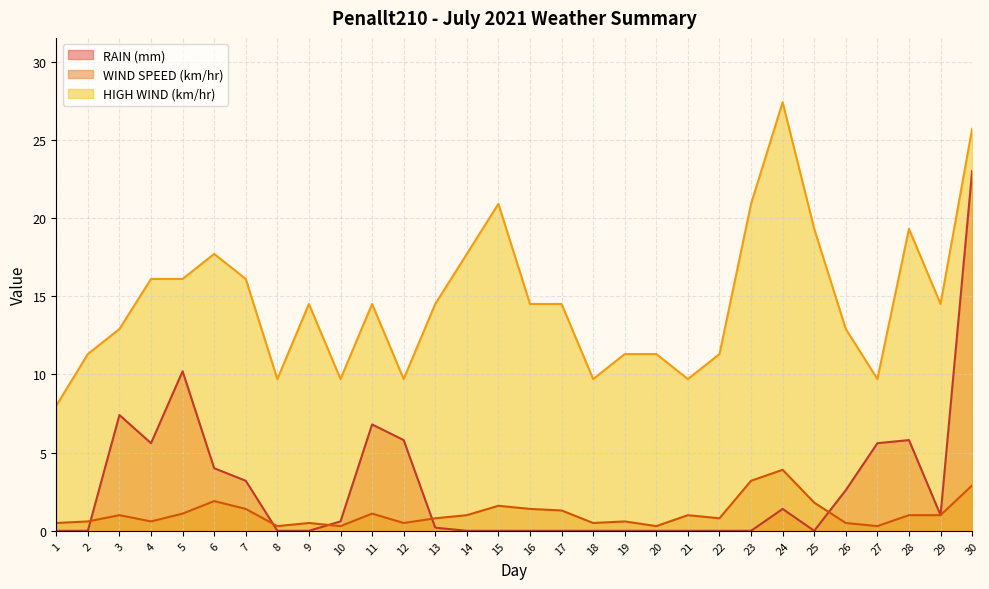

Reading left to right, list all the values displayed in this chart.

RAIN (mm): 0.0	0.0	7.4	5.6	10.2	4.0	3.2	0.0	0.0	0.6	6.8	5.8	0.2	0.0	0.0	0.0	0.0	0.0	0.0	0.0	0.0	0.0	0.0	1.4	0.0	2.6	5.6	5.8	1.0	23.0
WIND SPEED (km/hr): 0.5	0.6	1.0	0.6	1.1	1.9	1.4	0.3	0.5	0.3	1.1	0.5	0.8	1.0	1.6	1.4	1.3	0.5	0.6	0.3	1.0	0.8	3.2	3.9	1.8	0.5	0.3	1.0	1.0	2.9
HIGH WIND (km/hr): 8.0	11.3	12.9	16.1	16.1	17.7	16.1	9.7	14.5	9.7	14.5	9.7	14.5	17.7	20.9	14.5	14.5	9.7	11.3	11.3	9.7	11.3	20.9	27.4	19.3	12.9	9.7	19.3	14.5	25.7